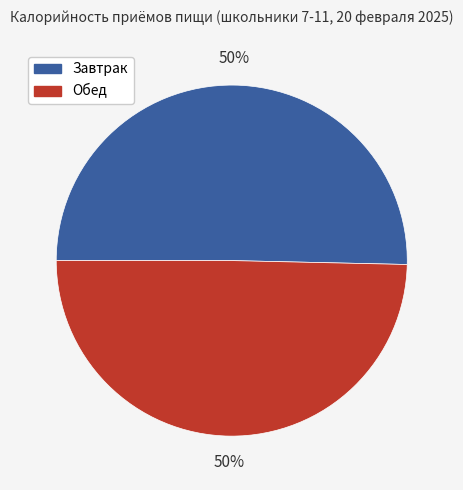

Do Завтрак and Обед together represent more than half of the pie?

Yes